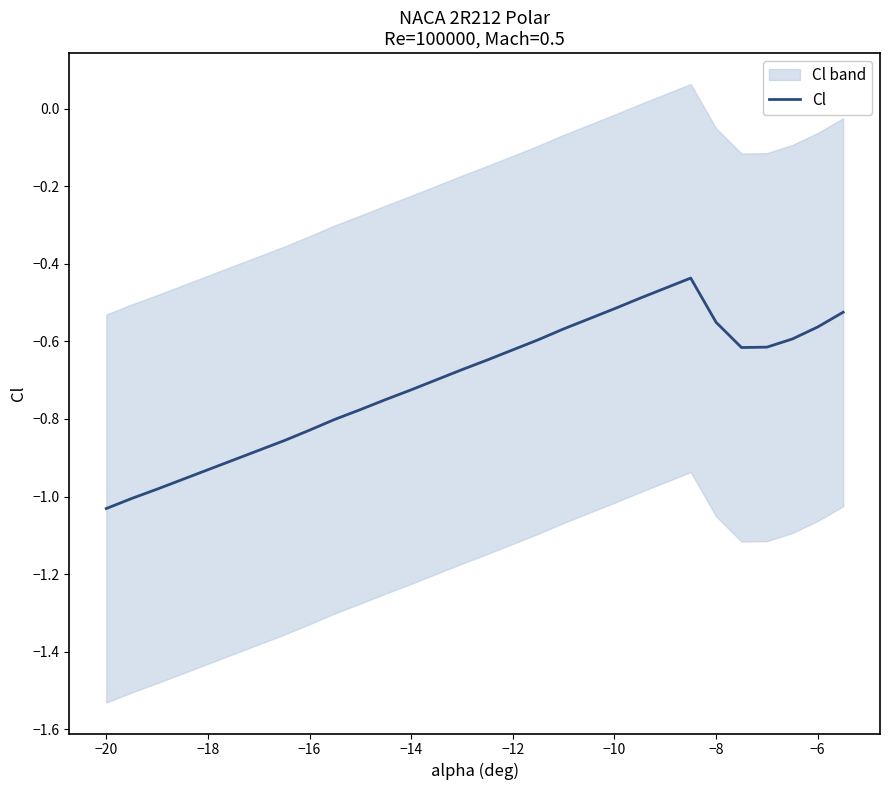

Is it true that Cl equals -0.3 at −12?

False